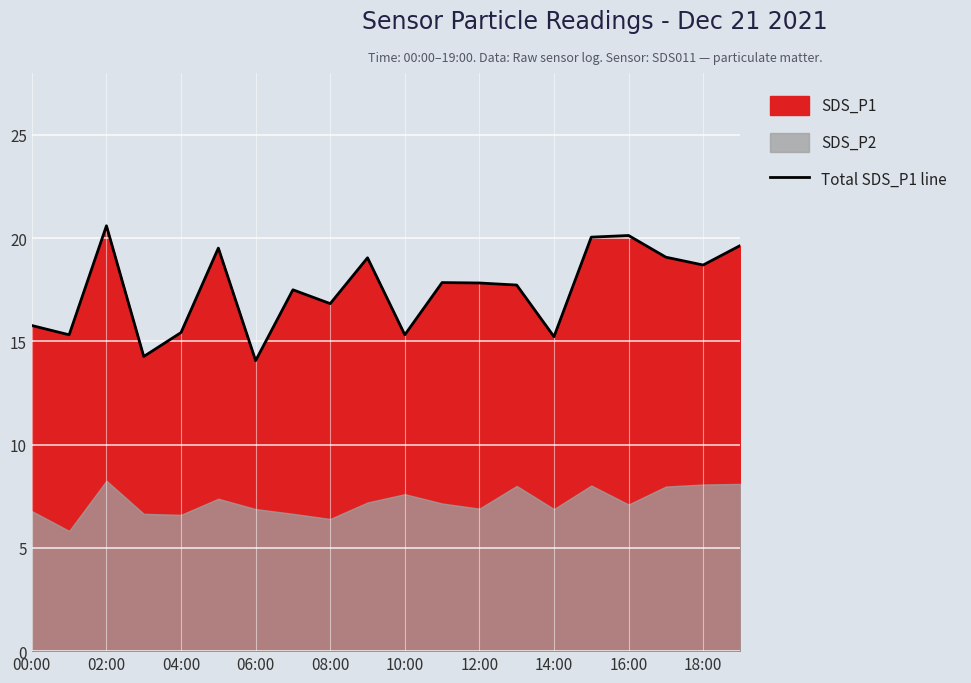

True or false: Total SDS_P1 line has a value of 10.7 at 18:00.

False